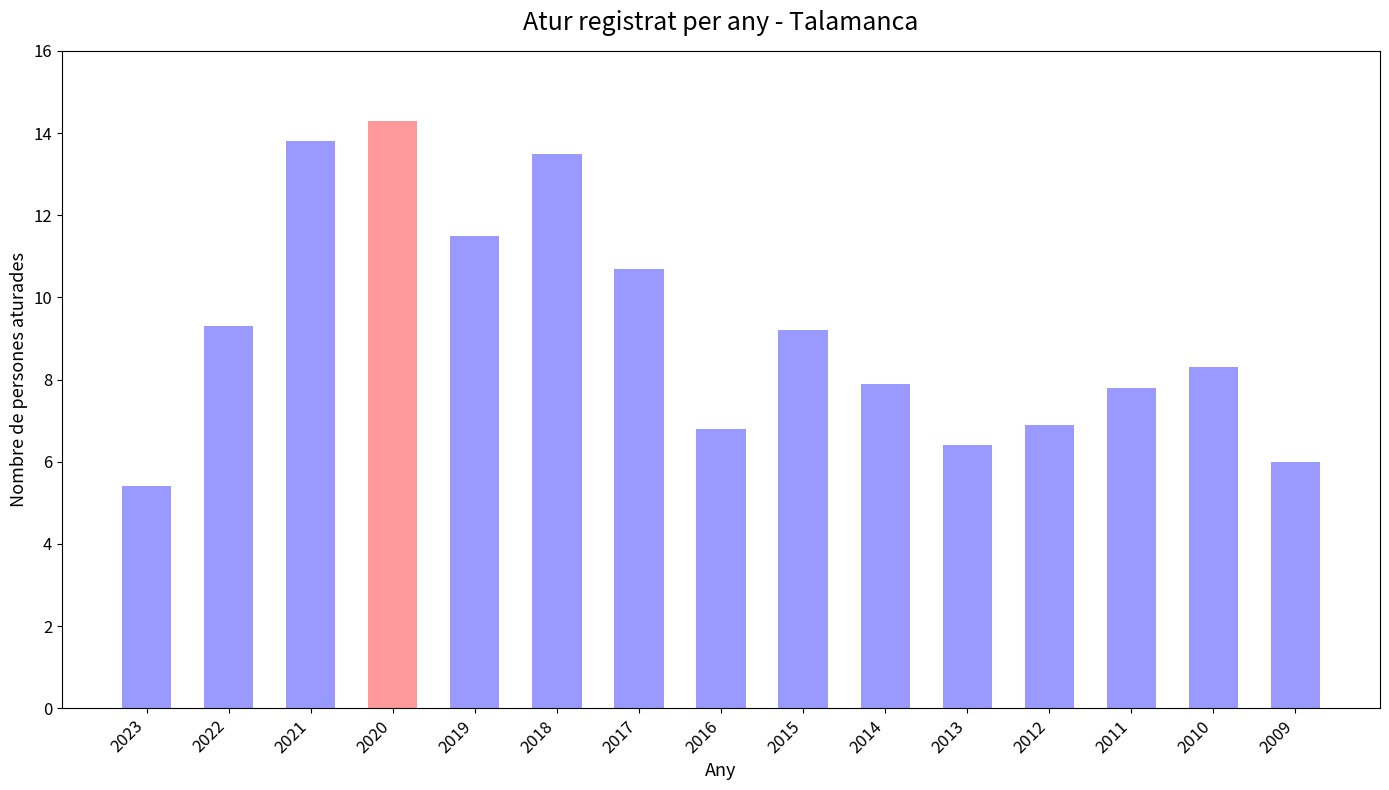

What is the greatest value displayed?

14.3